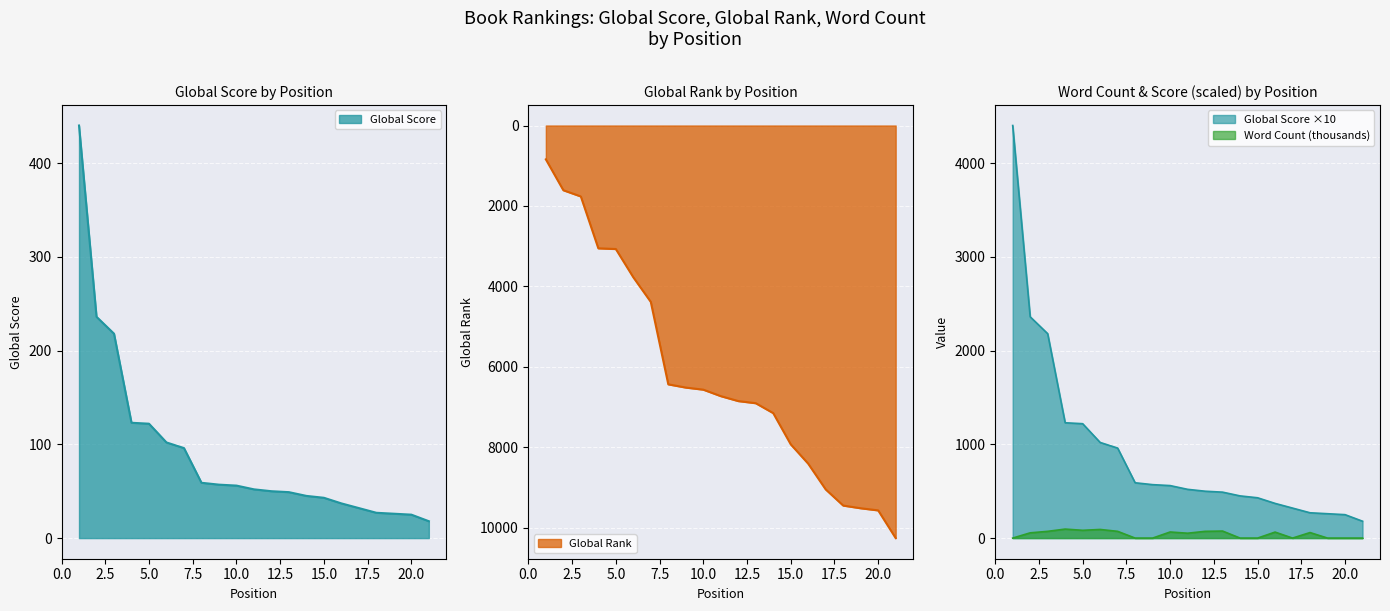

How many times do Global Score and Word Count (thousands) cross each other?

6